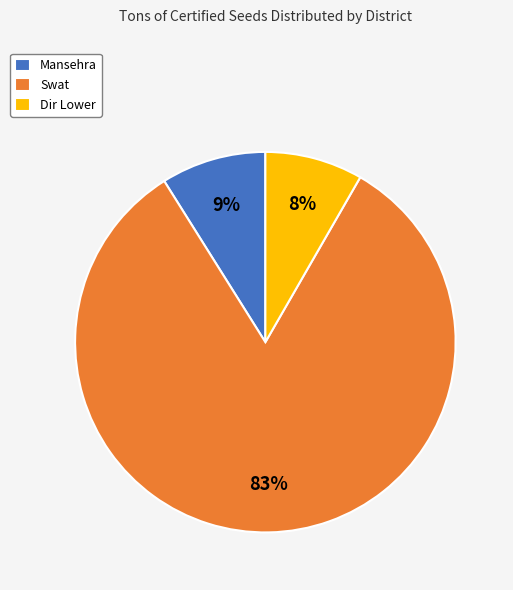

To the nearest percent, what percentage of the pie is Dir Lower?

8%